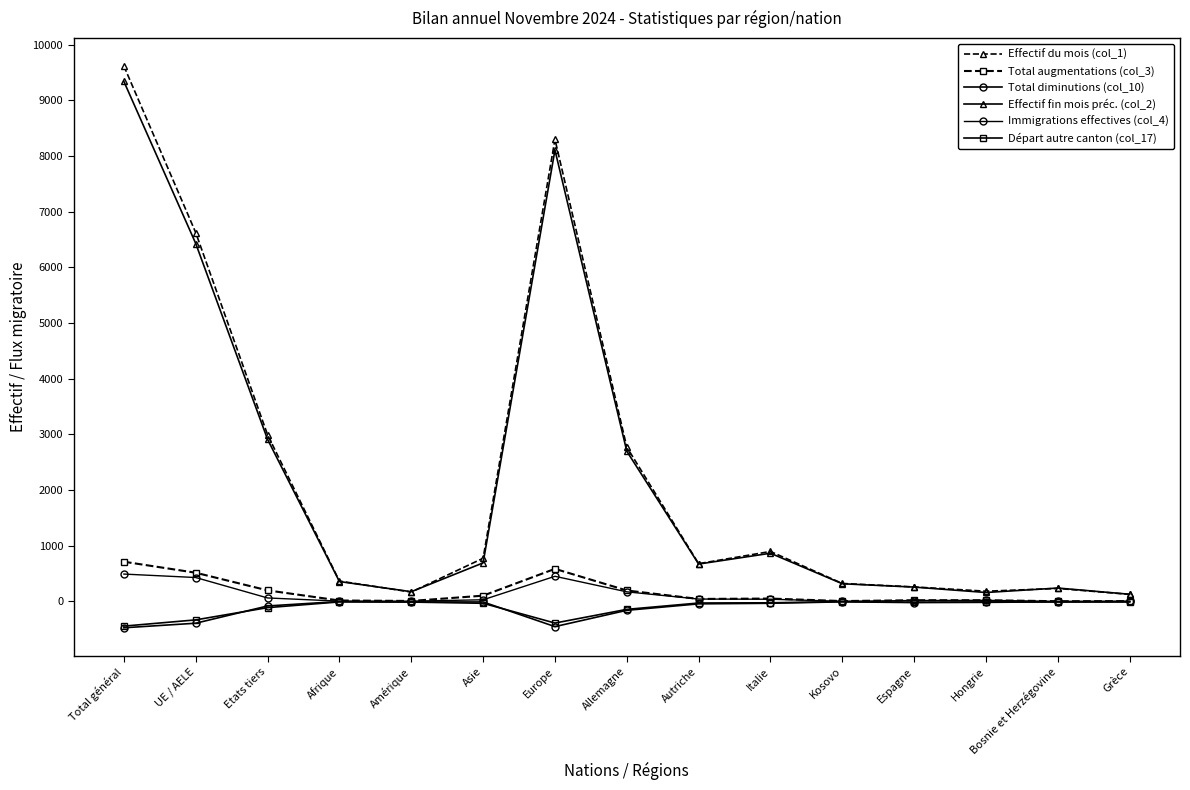

How many lines are shown in the chart?

6